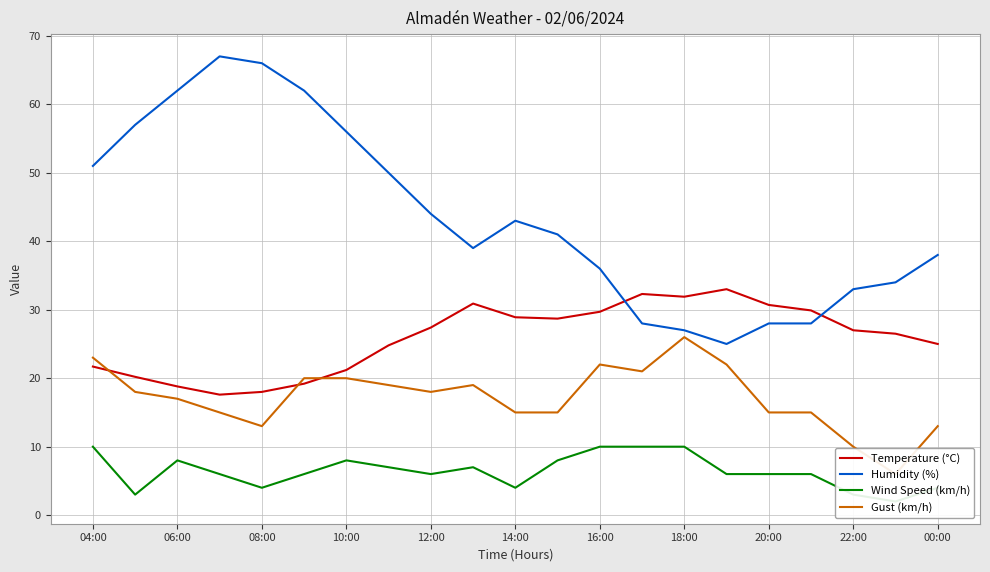

Which series has the widest spread of values?

Humidity (%)